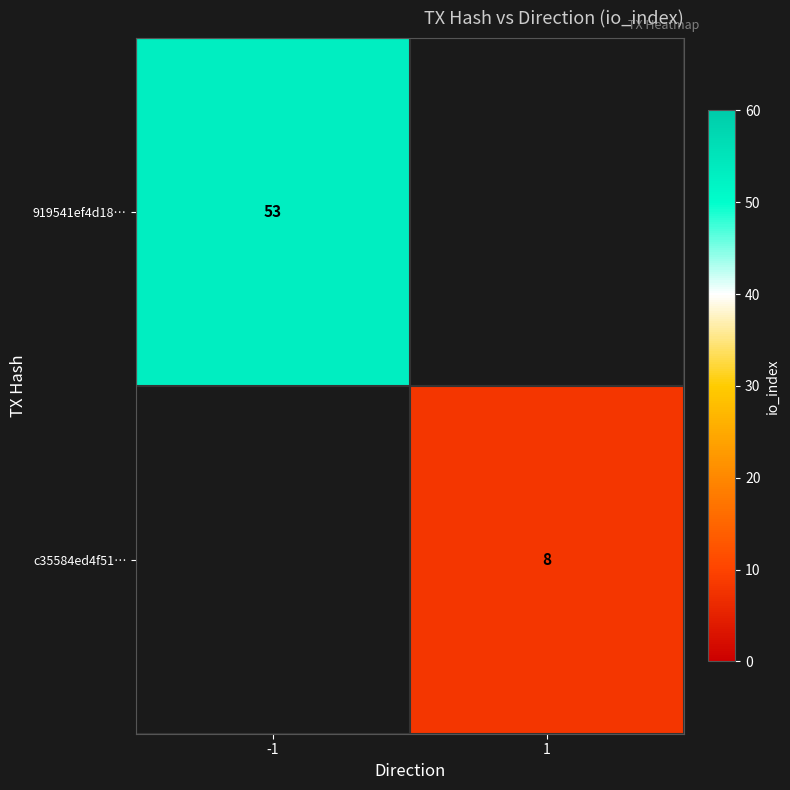

What is the difference between the highest and lowest values at -1?

53